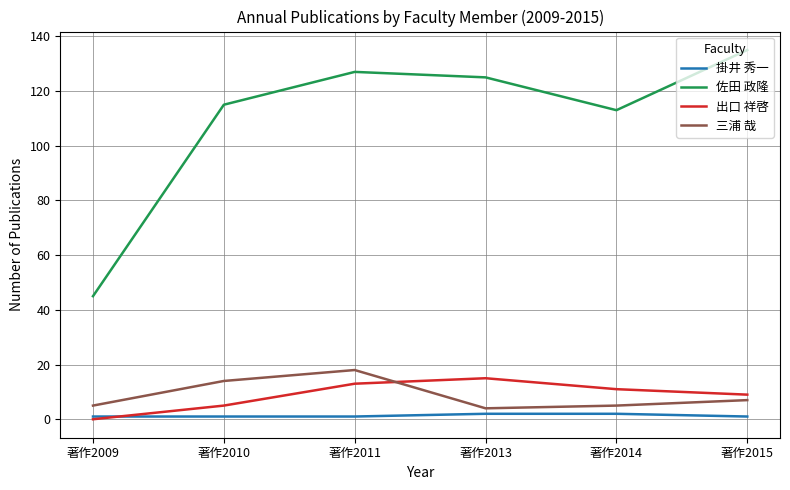

What is the highest value of the 佐田 政隆 series?

135